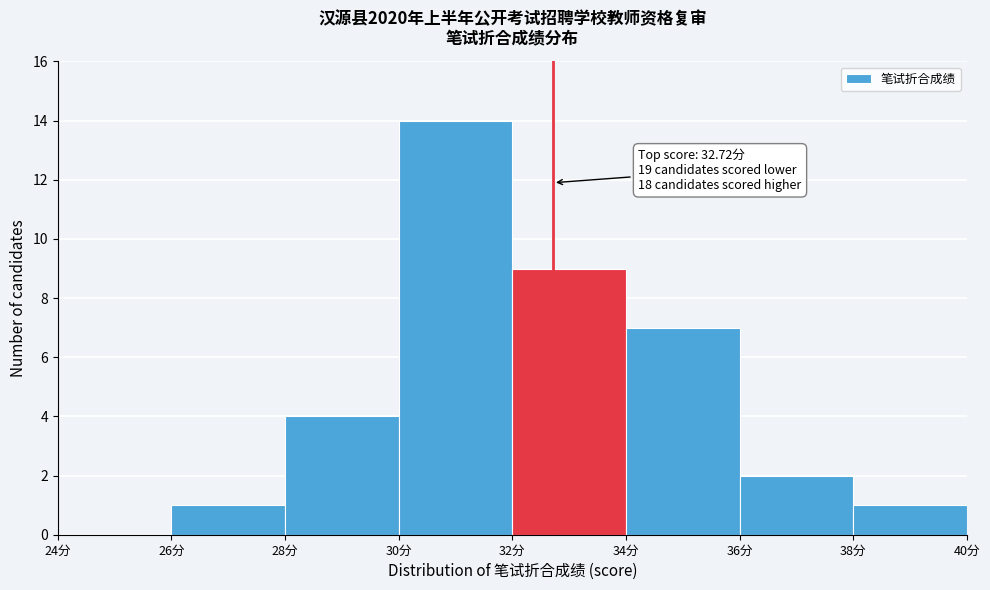

Over which range of the x-axis is the bar tallest?

30 to 32